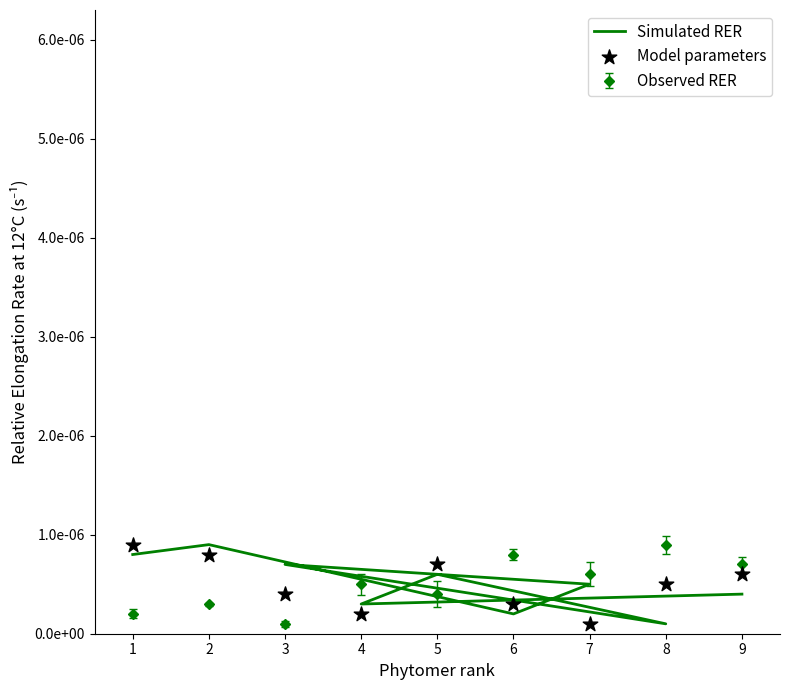

Which series has the widest spread of Y values?

Simulated RER